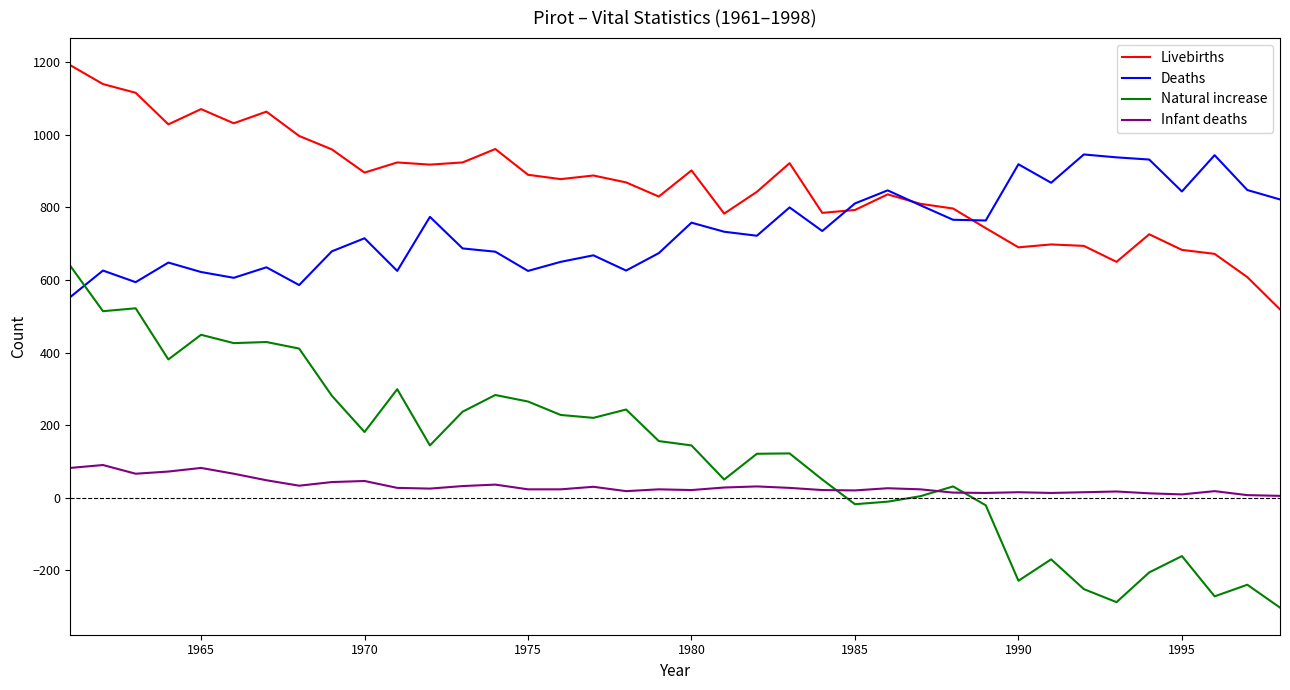

What is the highest value of the Deaths series?

946